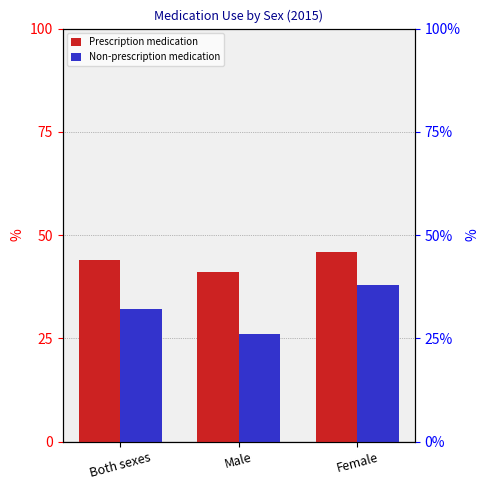

Between Both sexes and Male, which series saw the biggest shift?

Non-prescription medication